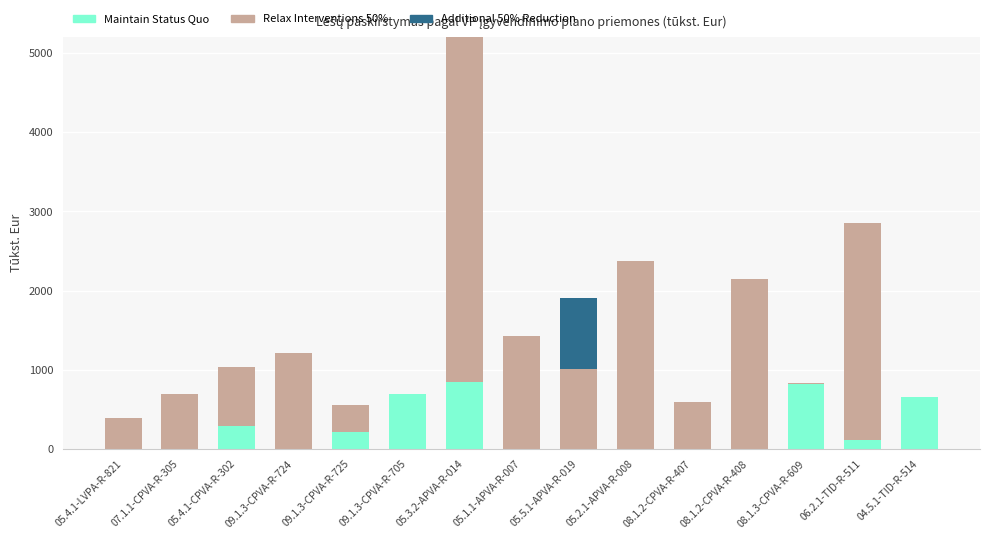

What is the total value across all series at 08.1.2-CPVA-R-407?

588.2